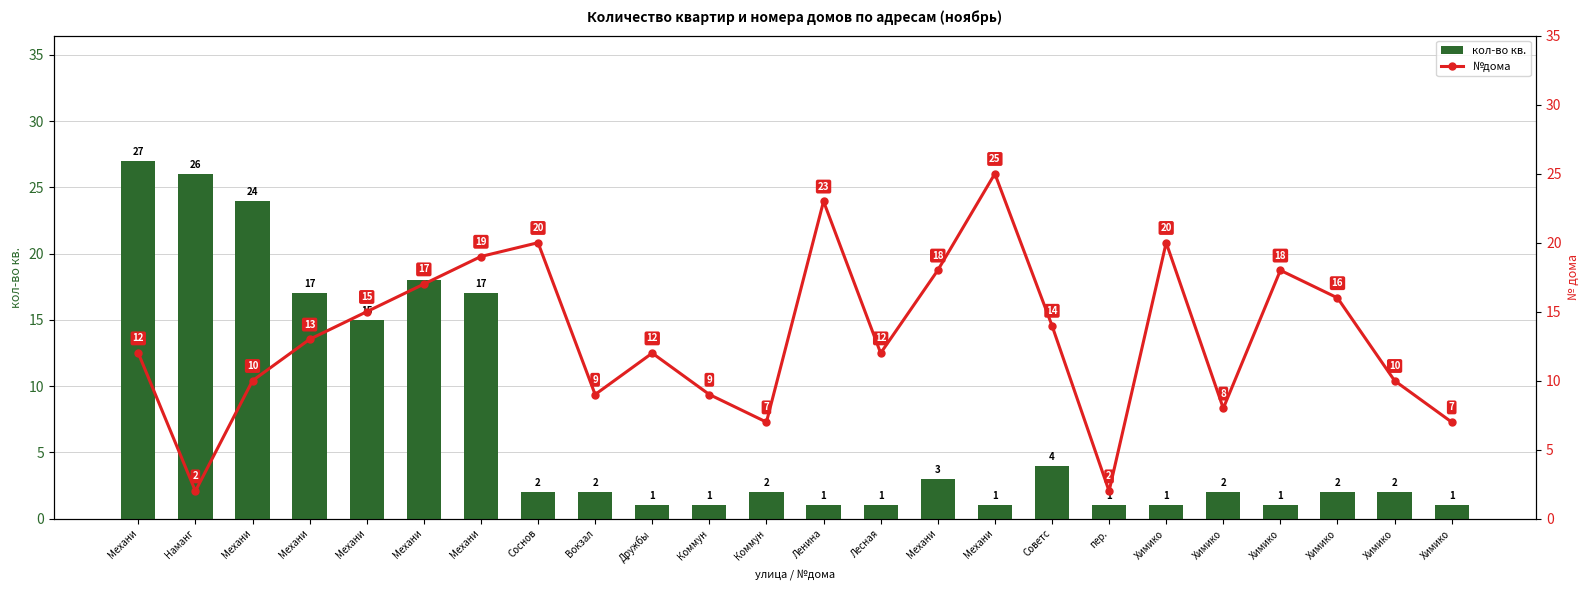

Which series has the widest spread of values?

кол-во кв.